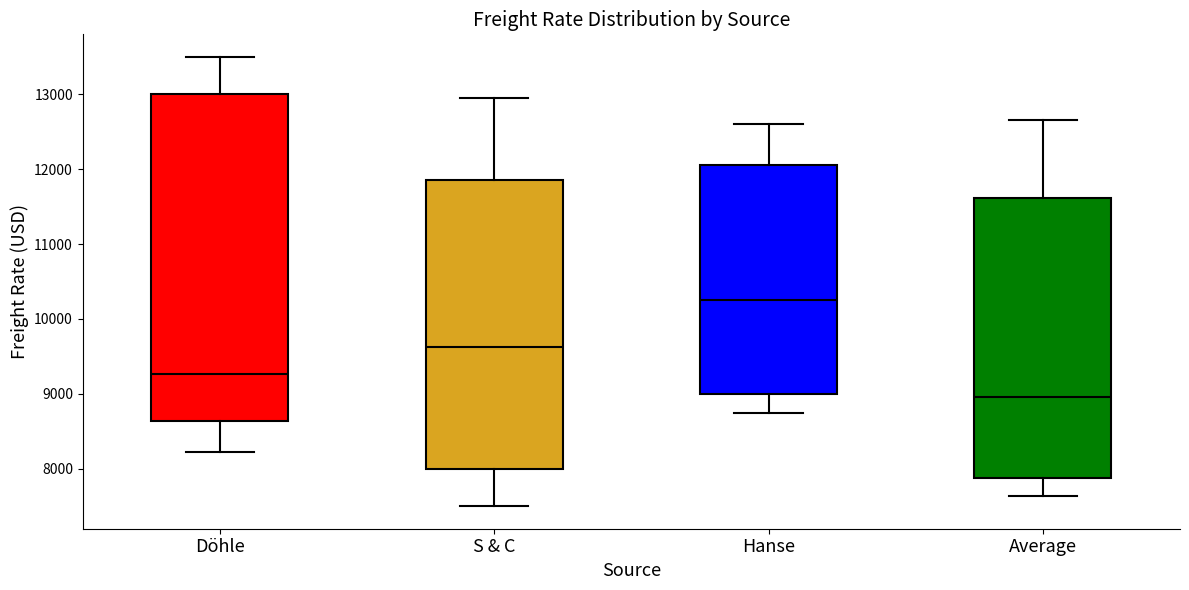

Which box's median line is the highest?

Hanse